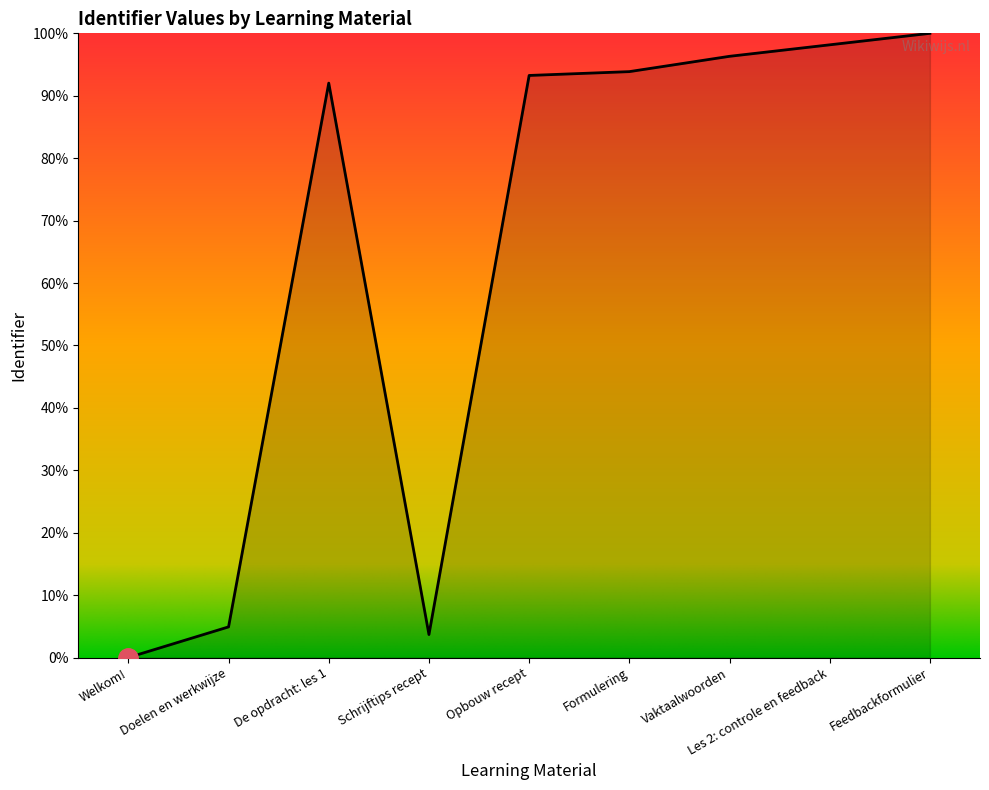

Read the value at Vaktaalwoorden.

96.3